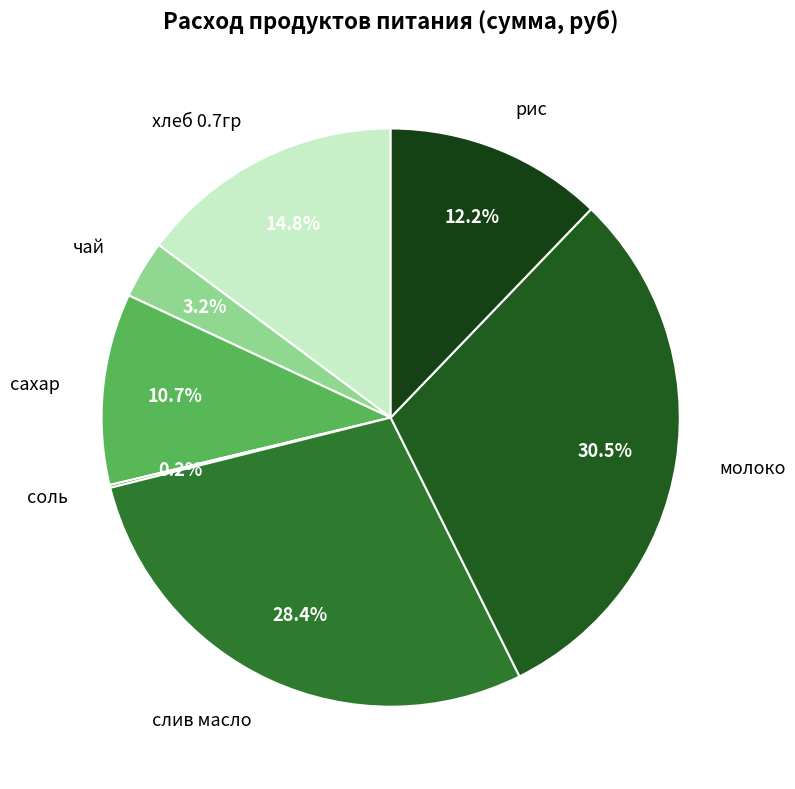

True or false: сахар accounts for 11% of the total.

True